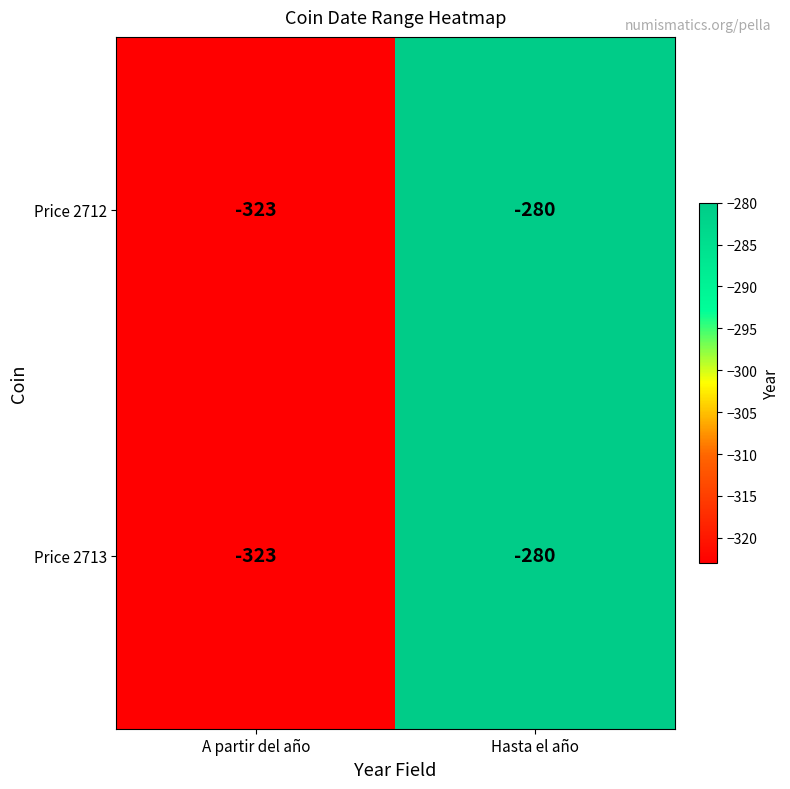

The Price 2713 series shows -136 at Hasta el año. True or false?

False